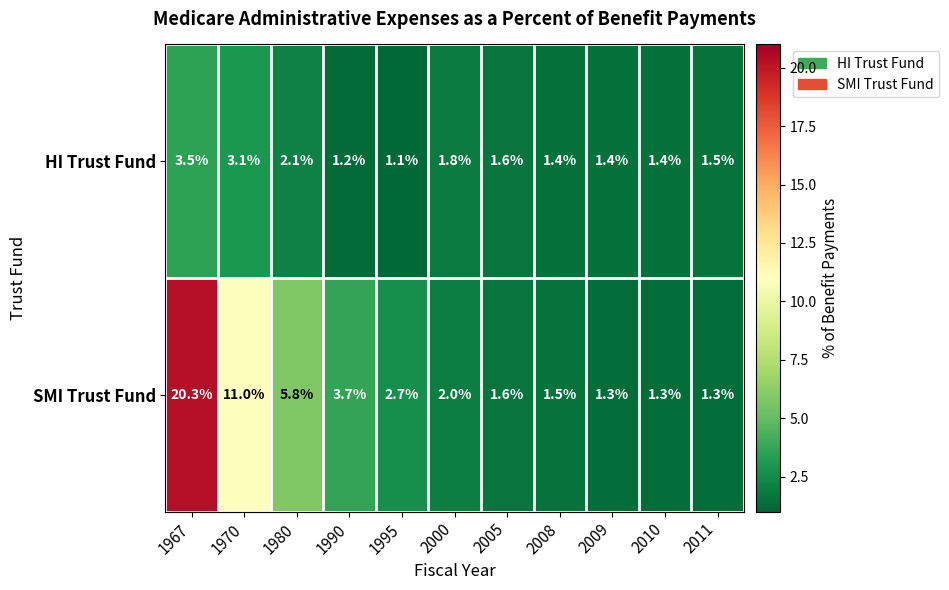

What is the sum of all HI Trust Fund values?

20.1